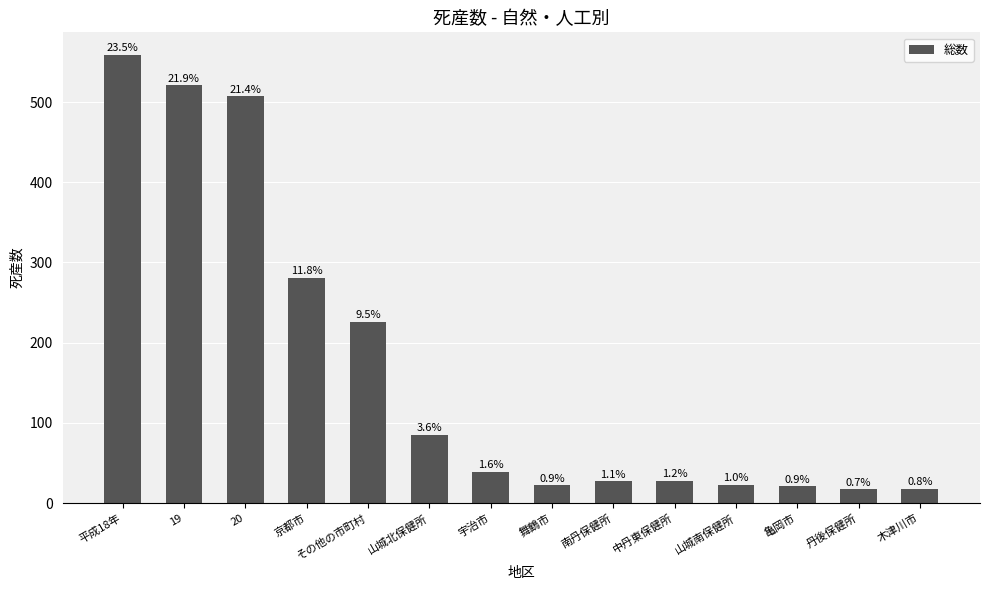

Are the bars horizontal?

No